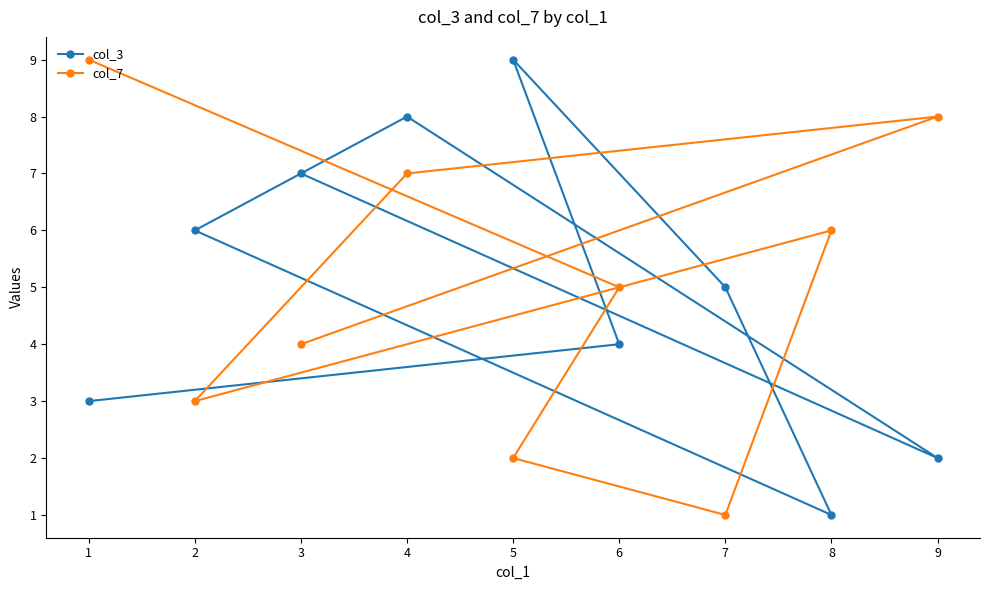

What is the difference between the col_3 values at 3 and 4?

1